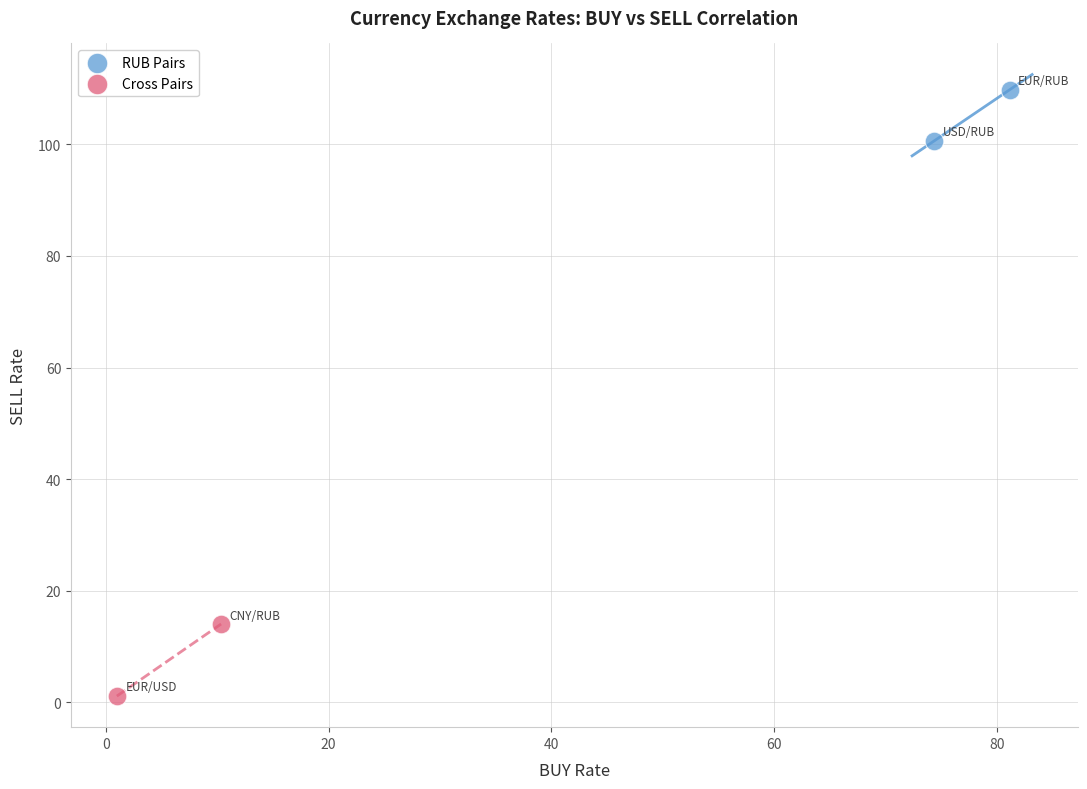

Which series contains the lowest Y value?

Cross Pairs